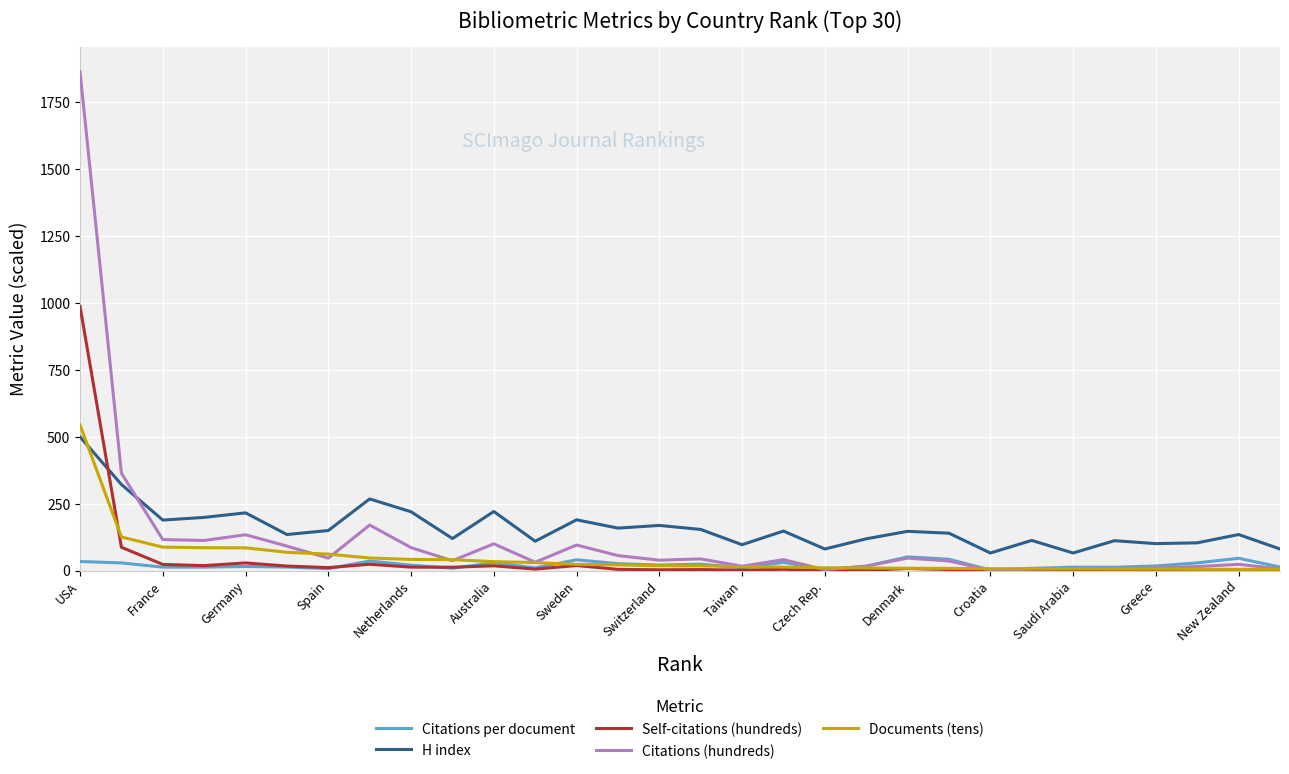

After their last crossing, which series has the higher values: Self-citations (hundreds) or H index?

H index